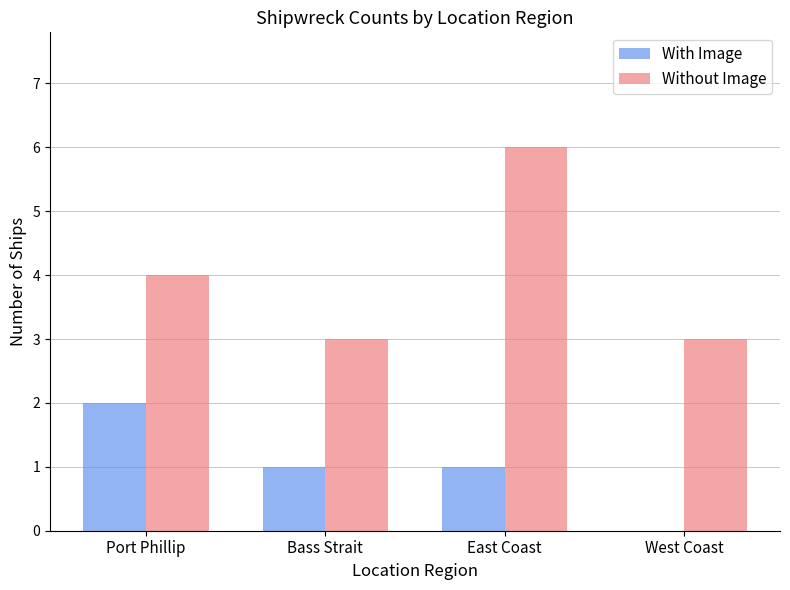

Which series changed the most between Bass Strait and East Coast?

Without Image